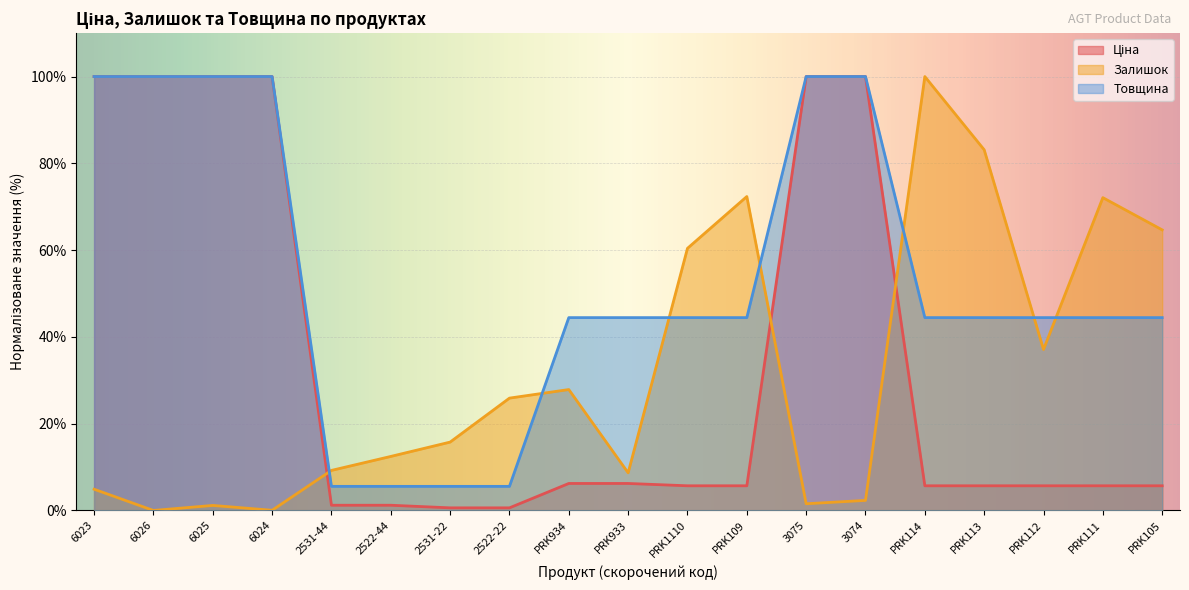

What is the label of the 6th point from the left?

2522-44